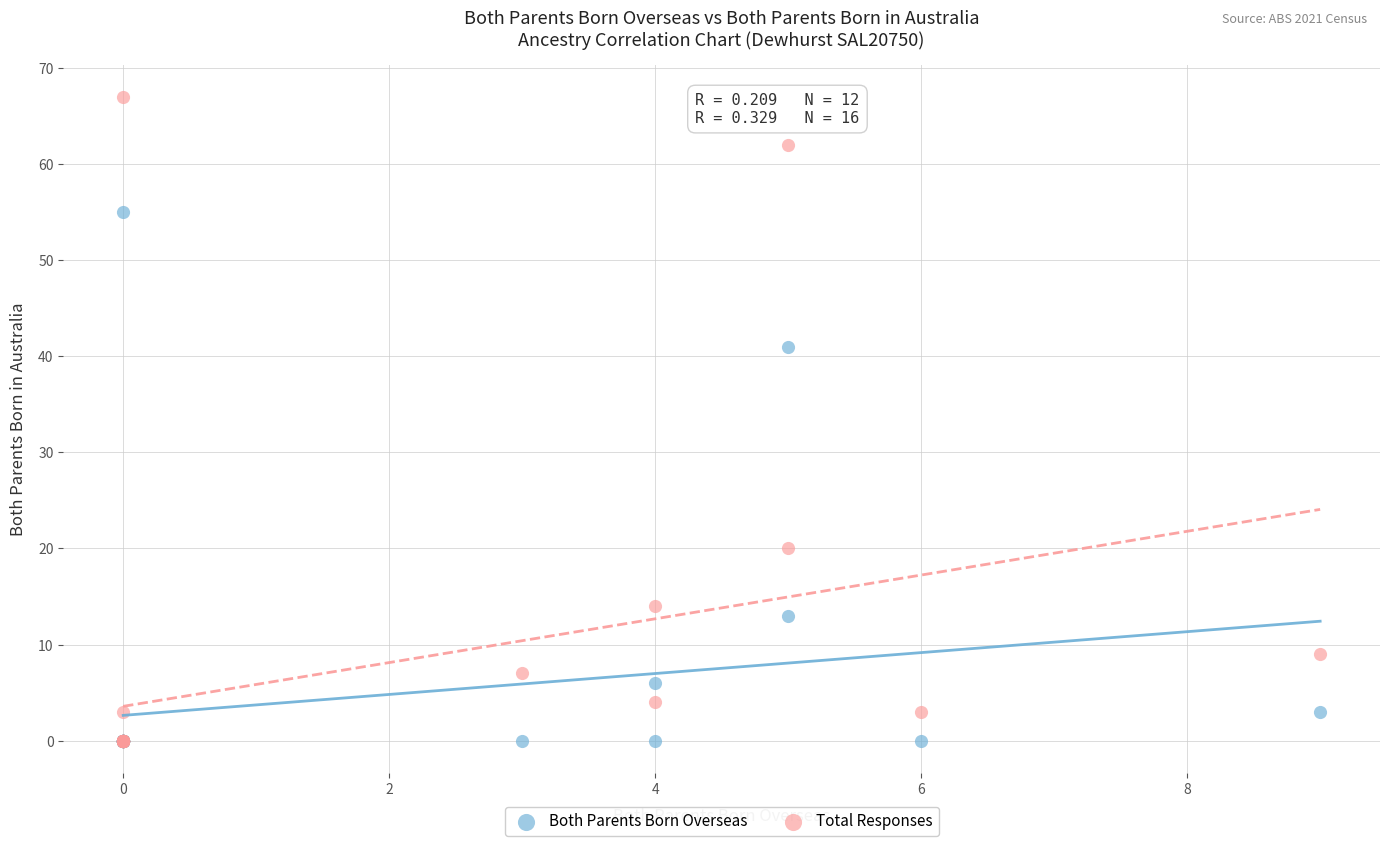

In the Total Responses series, what Y value is closest to 33?

20